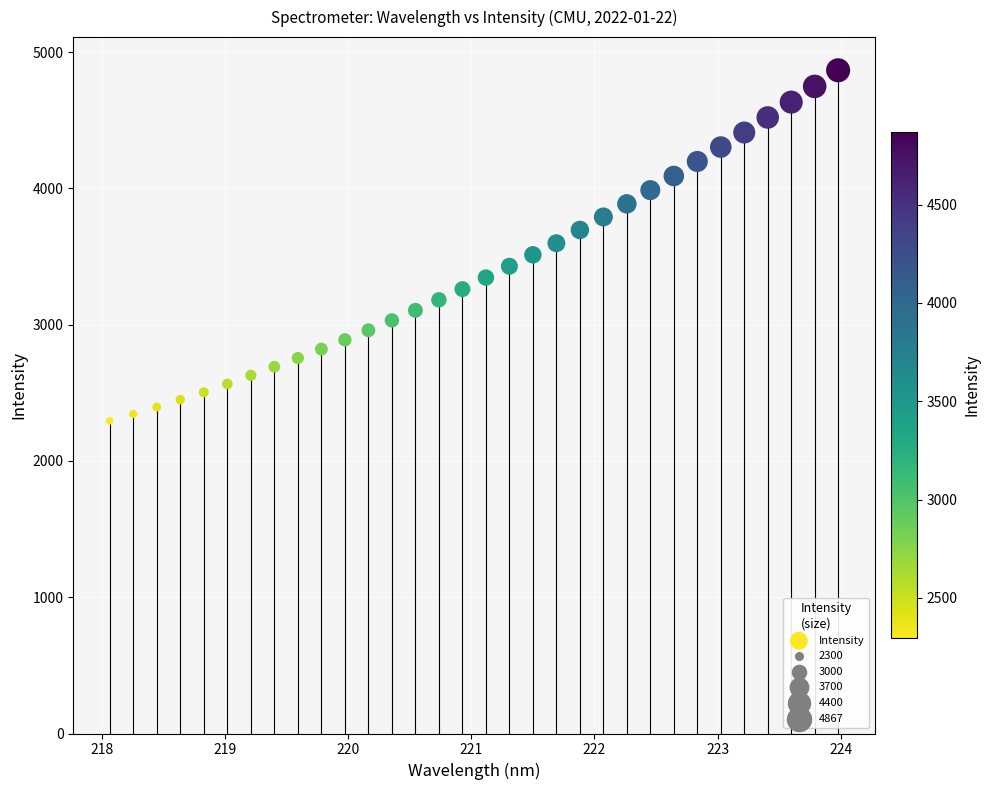

What is the range of Y values (max minus min)?

2572.7